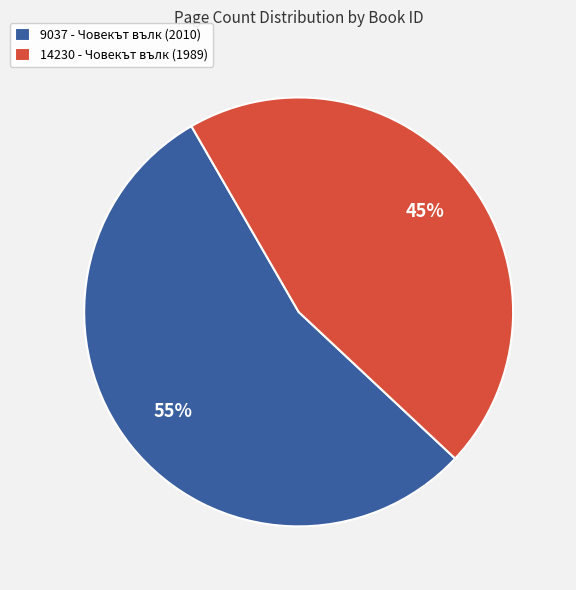

Is 14230 - Човекът вълк (1989) the majority of the pie?

No